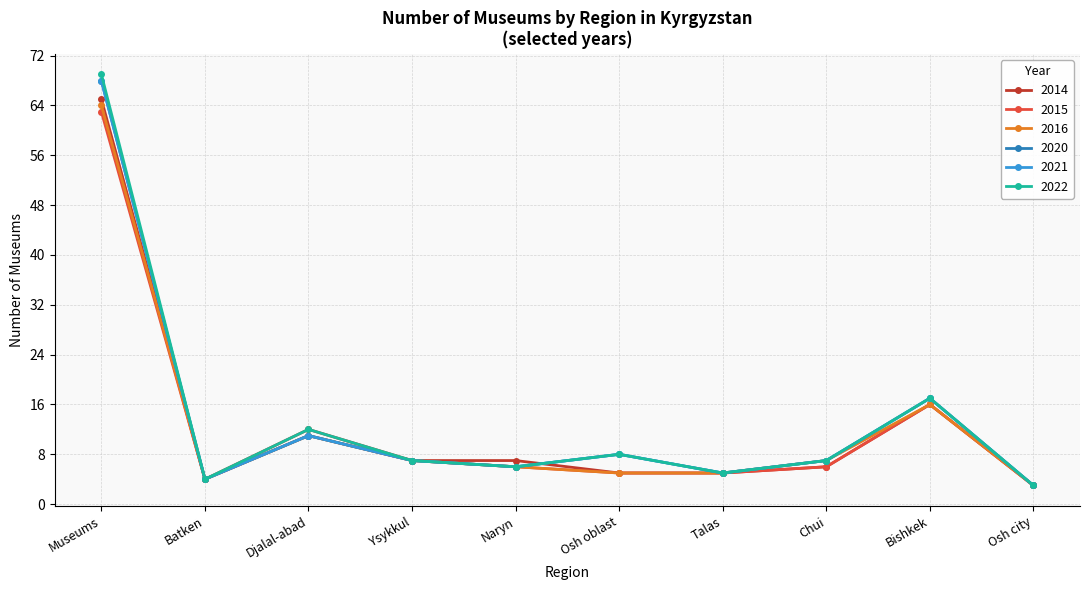

Rank the series by their maximum value, from lowest to highest.

2015, 2016, 2014, 2020, 2021, 2022